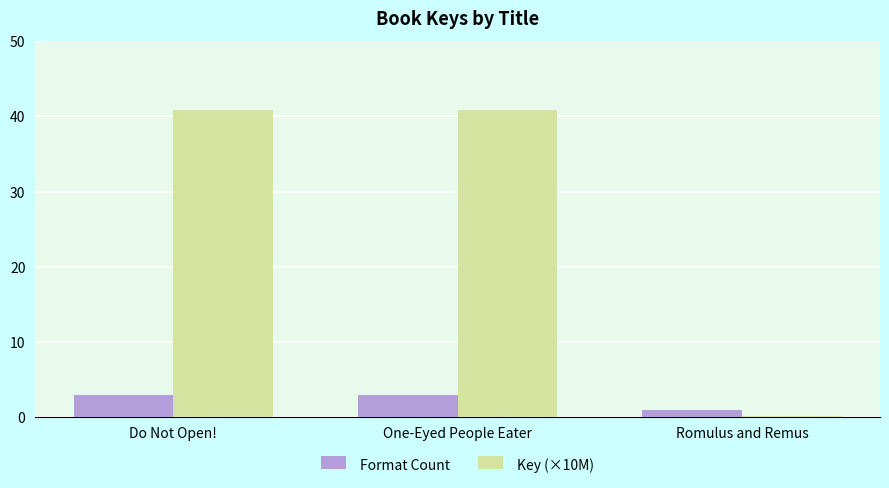

At which label does Key (×10M) first exceed 40?

Do Not Open!